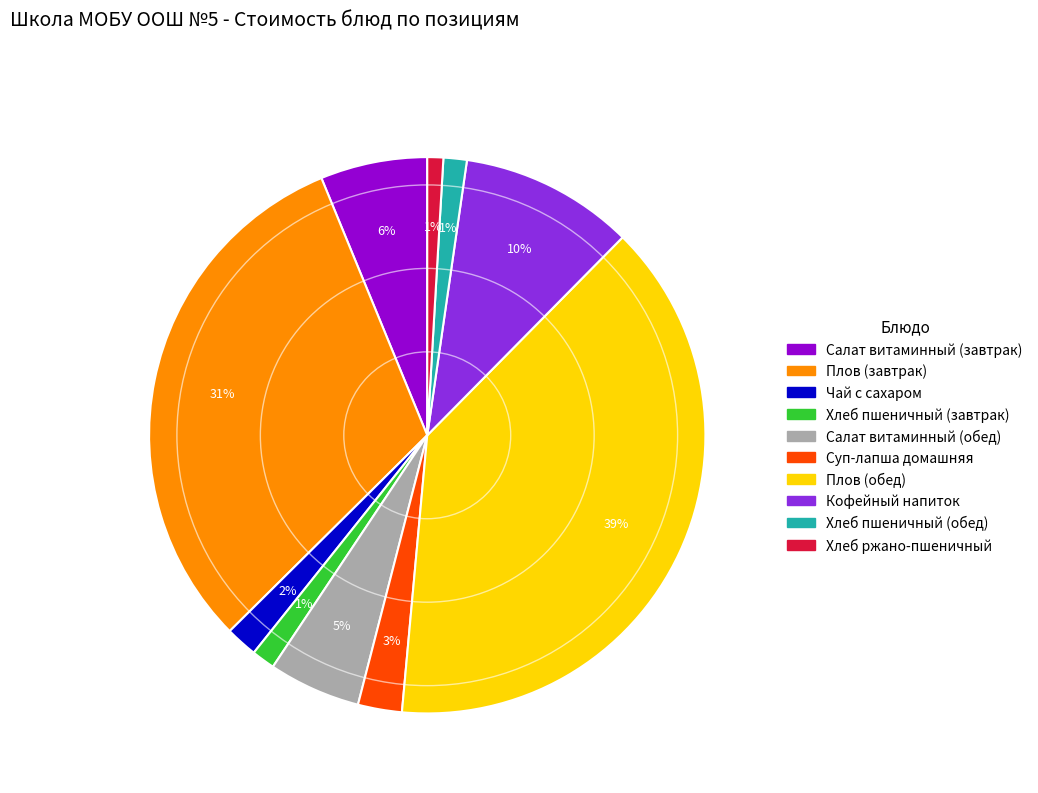

Which slice is the largest?

Плов (обед)